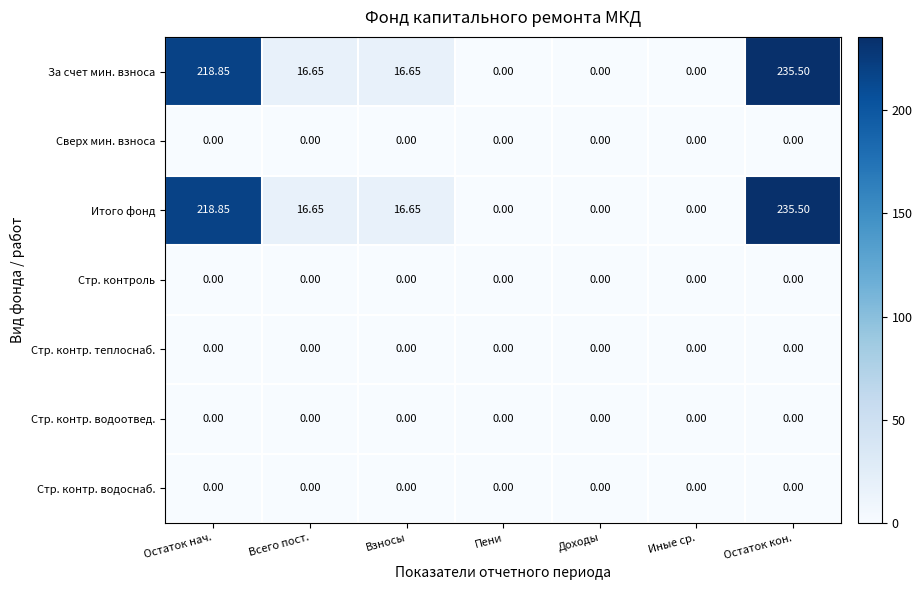

How many data points does each series have?

7